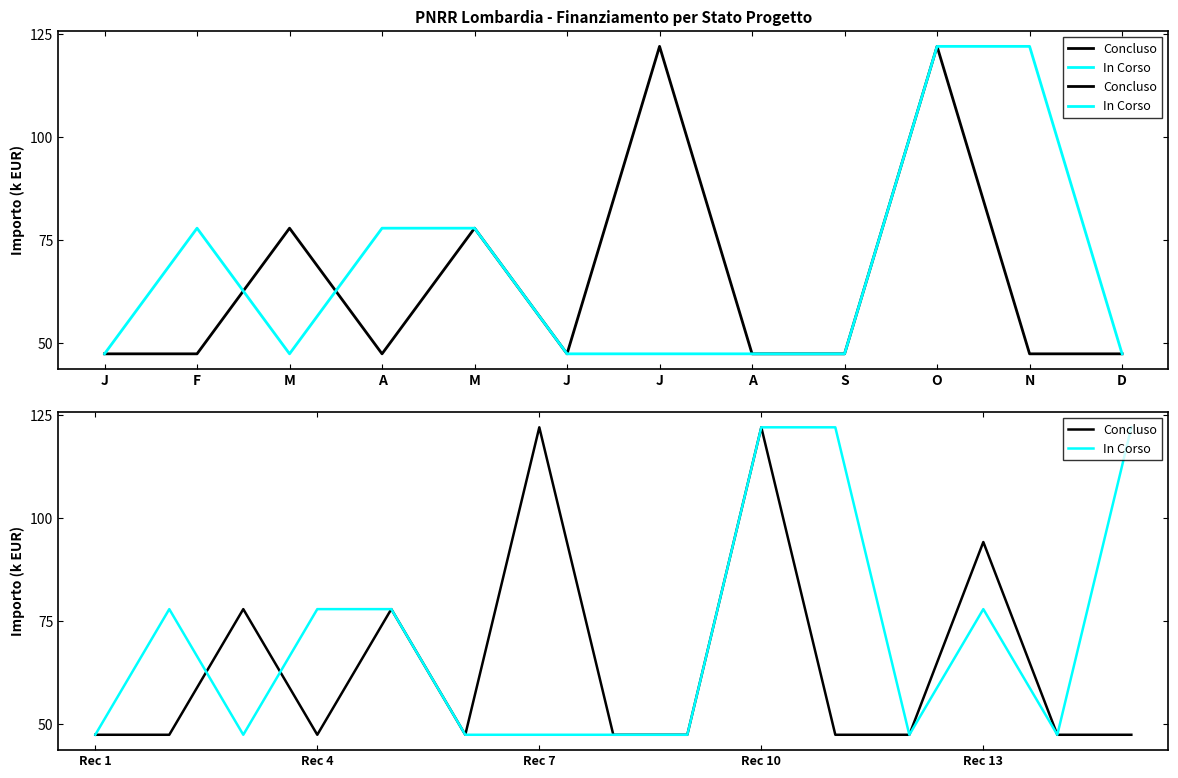

True or false: In Corso has a value of 132.2 at M.

False